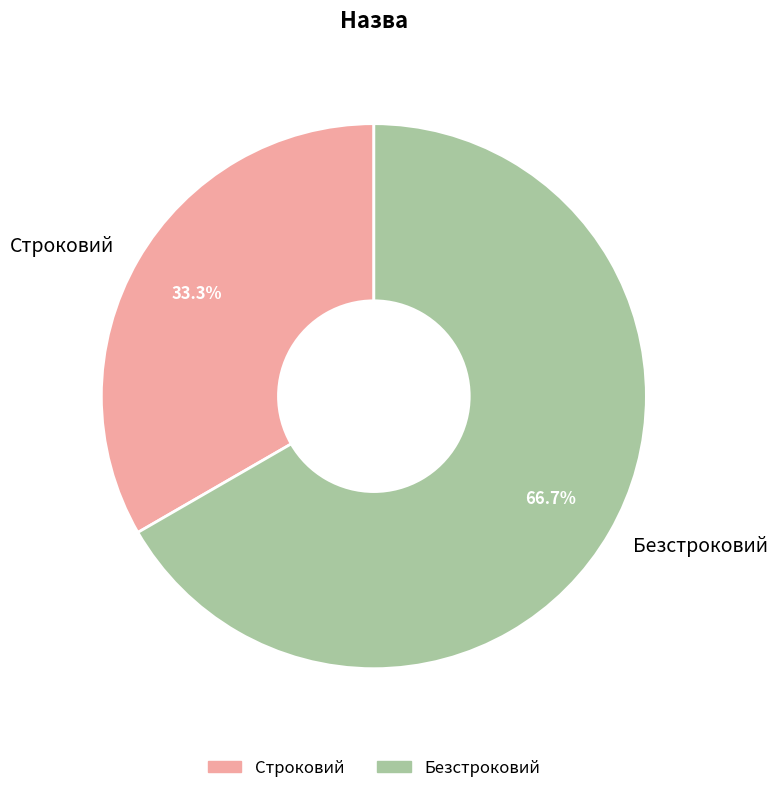

Is there any slice that represents more than half of the pie?

Yes